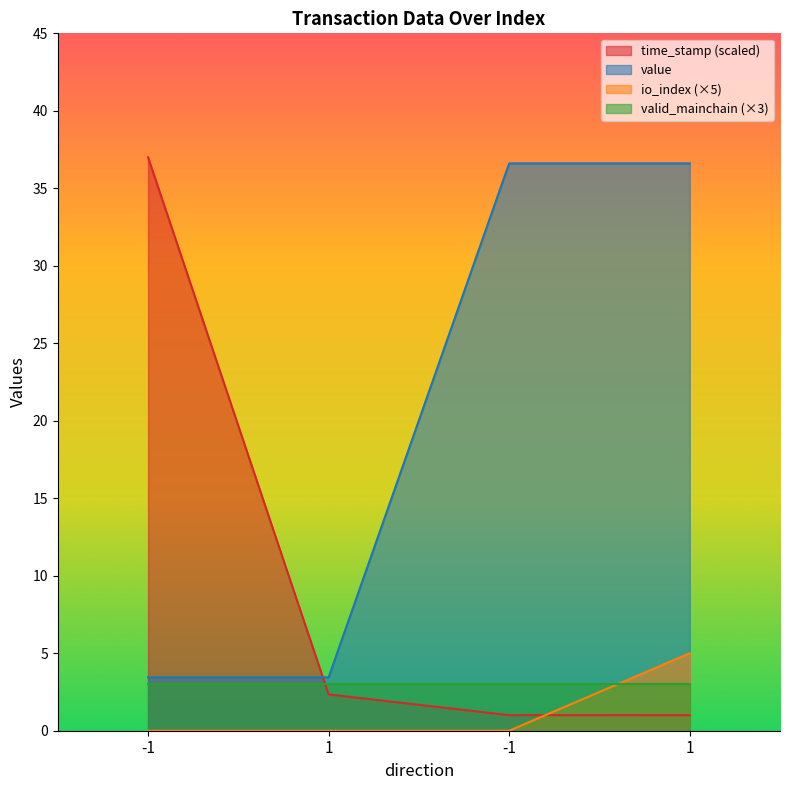

Rank the categories by time_stamp value from highest to lowest.

-1, 1, -1, 1